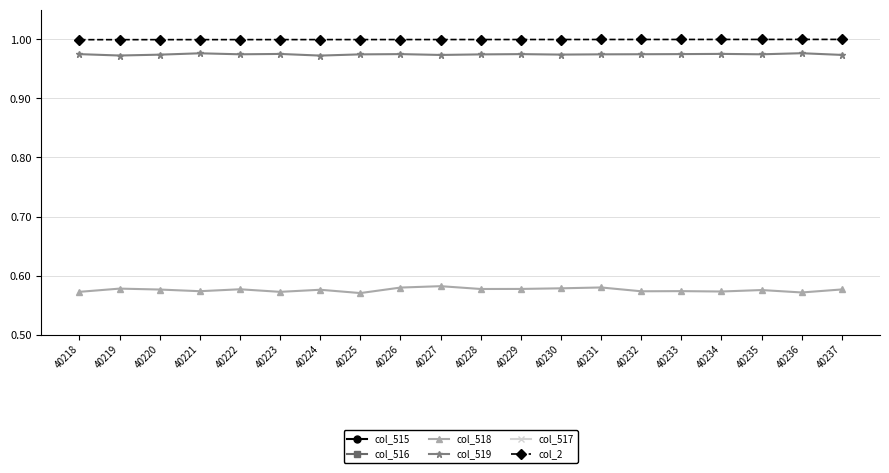

True or false: col_516 has more than 1 points higher than both neighbors.

True